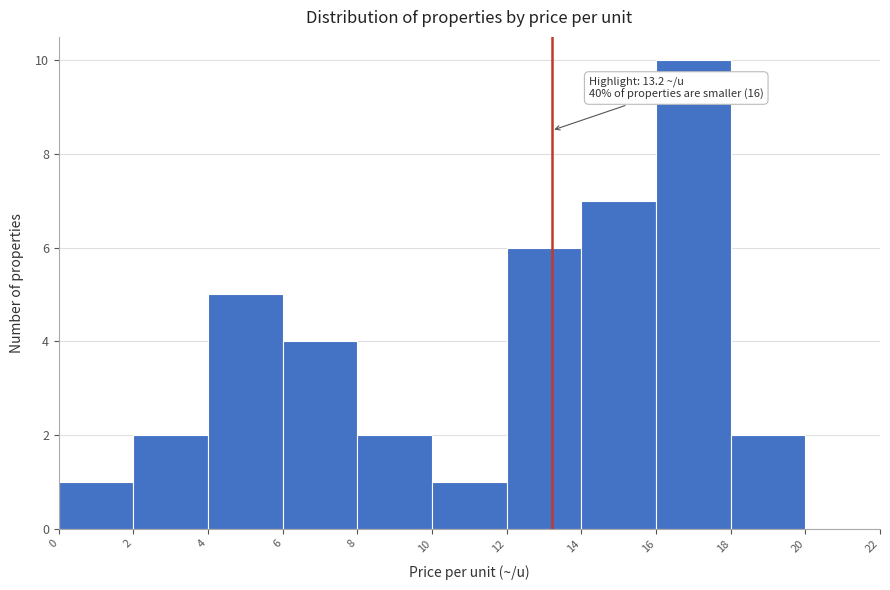

Which range on the x-axis has the tallest bar?

16 to 18